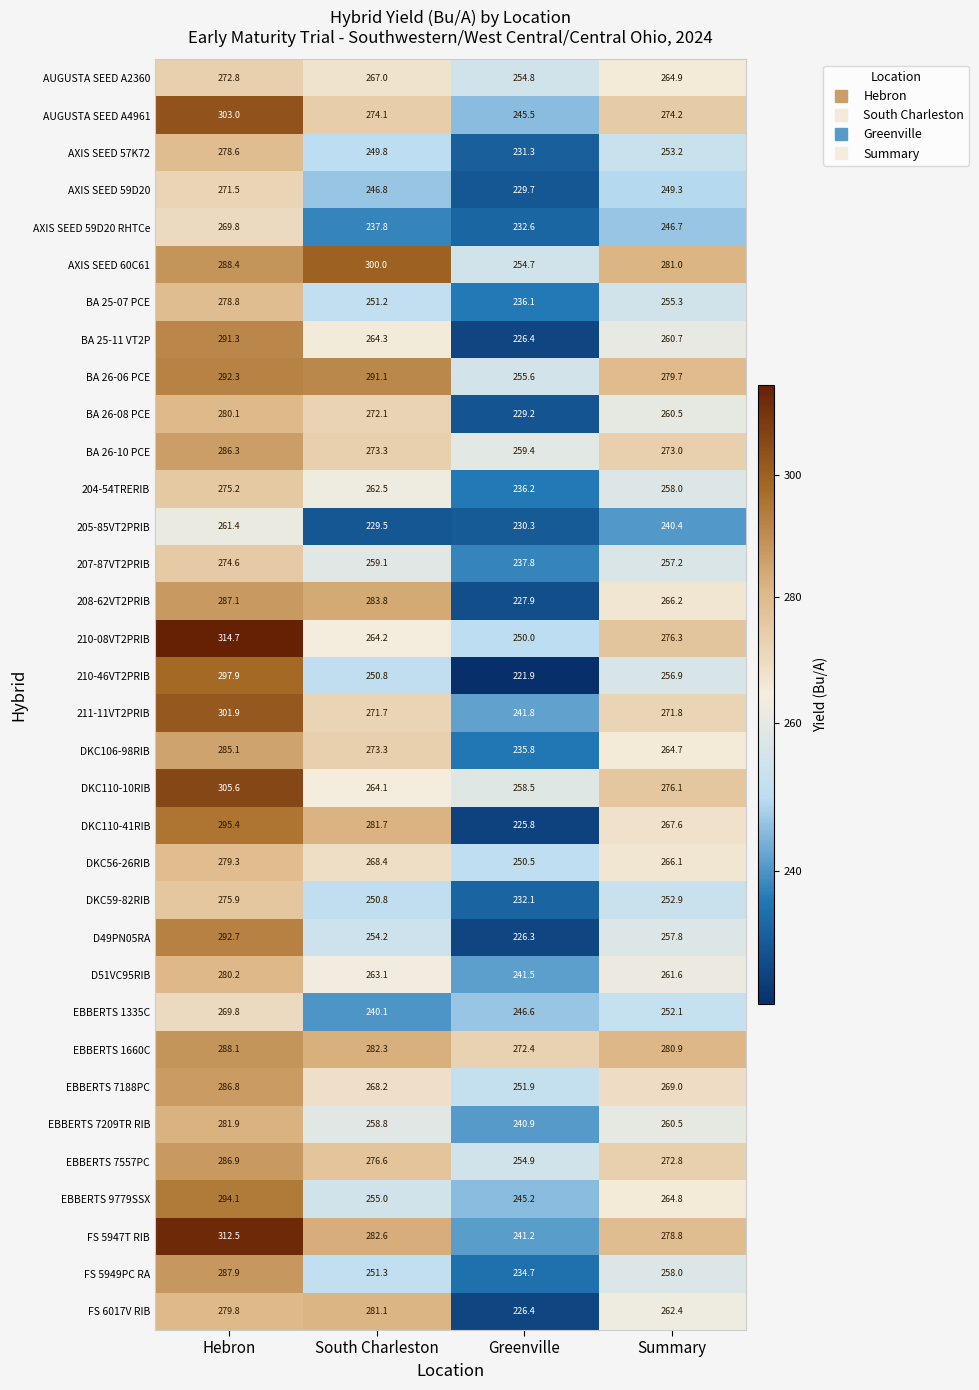

What is the highest value of the BA 25-07 PCE series?

278.8